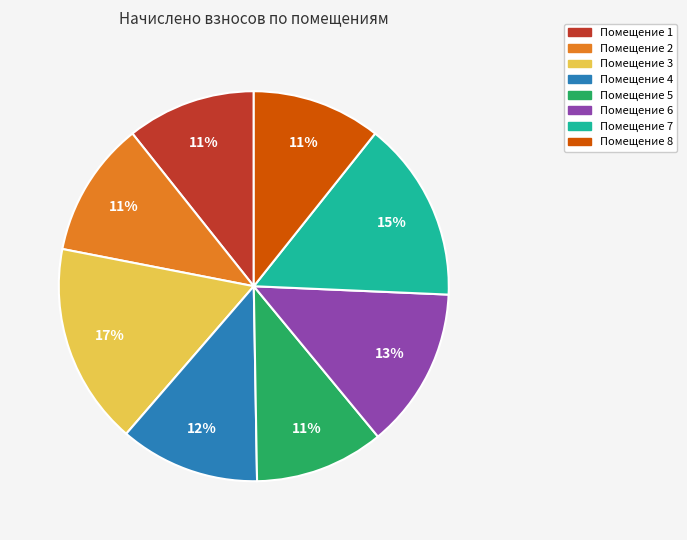

Approximately how many times larger is the value at Помещение 7 compared to Помещение 8?

1.4